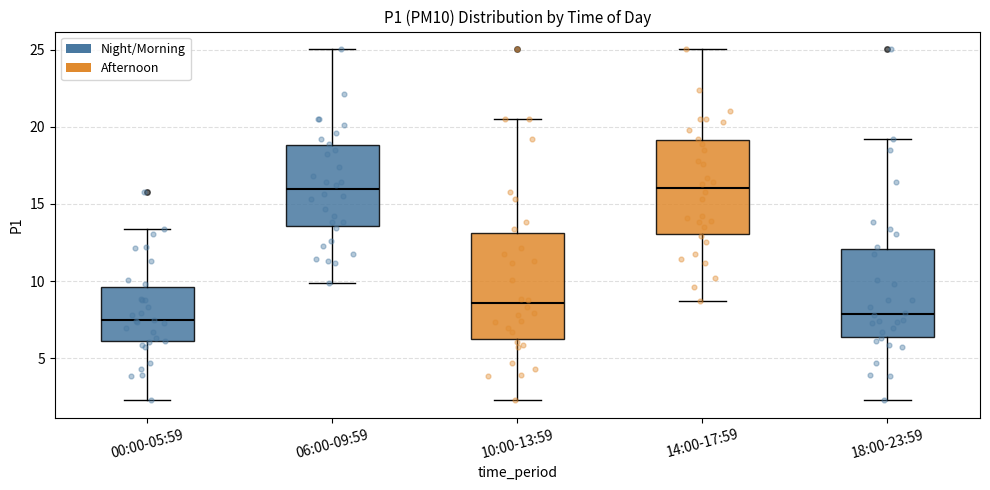

Comparing the boxes themselves (not the whiskers), which one is the tallest?

10:00-13:59